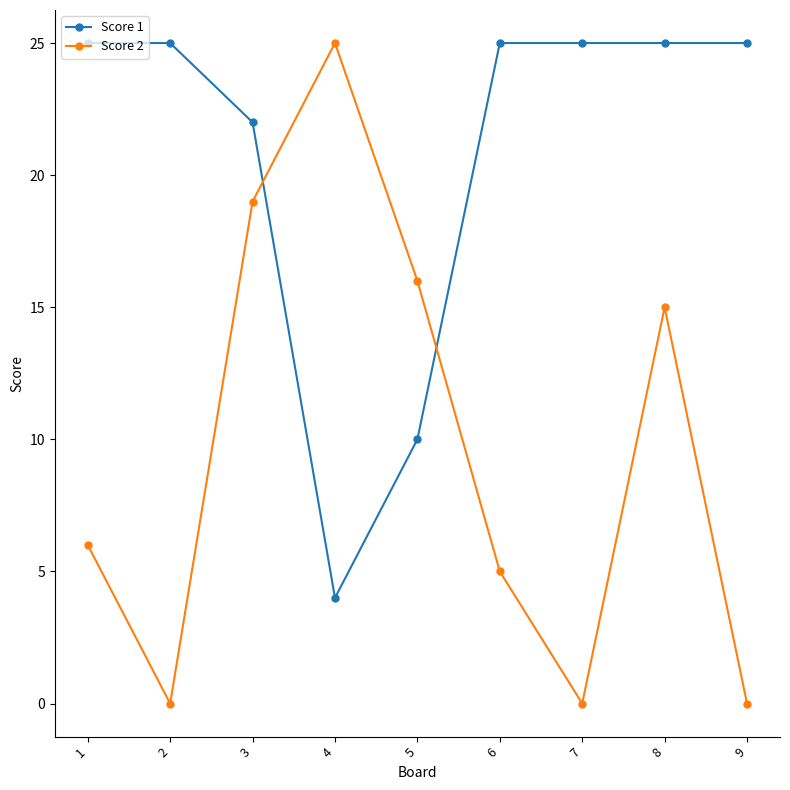

True or false: Score 2 has a value of -15 at 2.

False